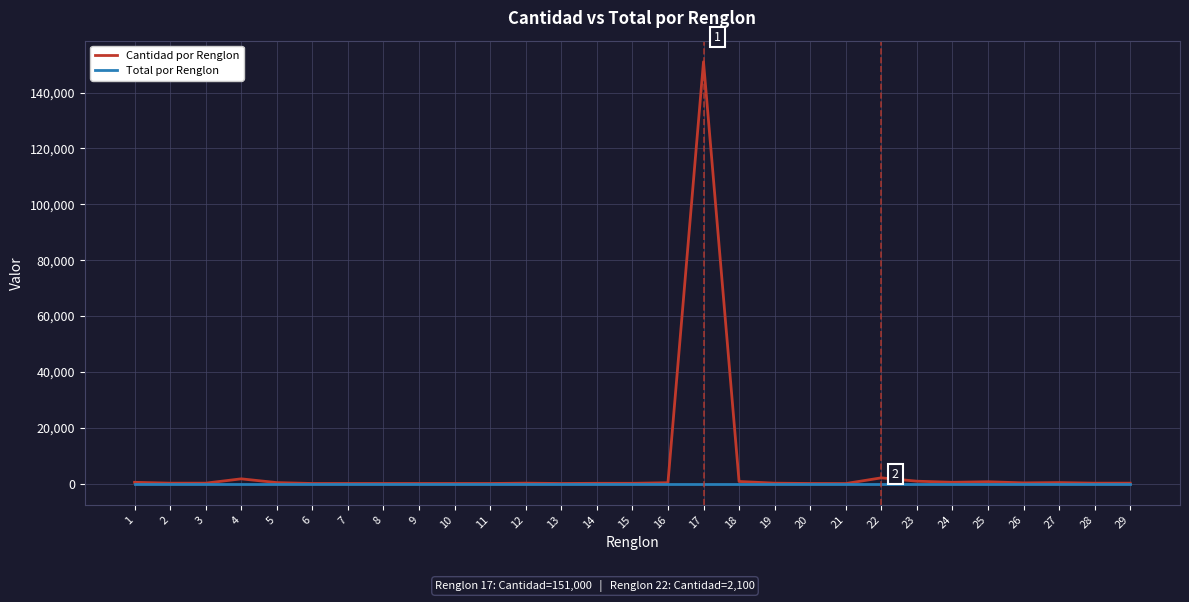

List the series in order of their peak value, lowest first.

Total por Renglon, Cantidad por Renglon